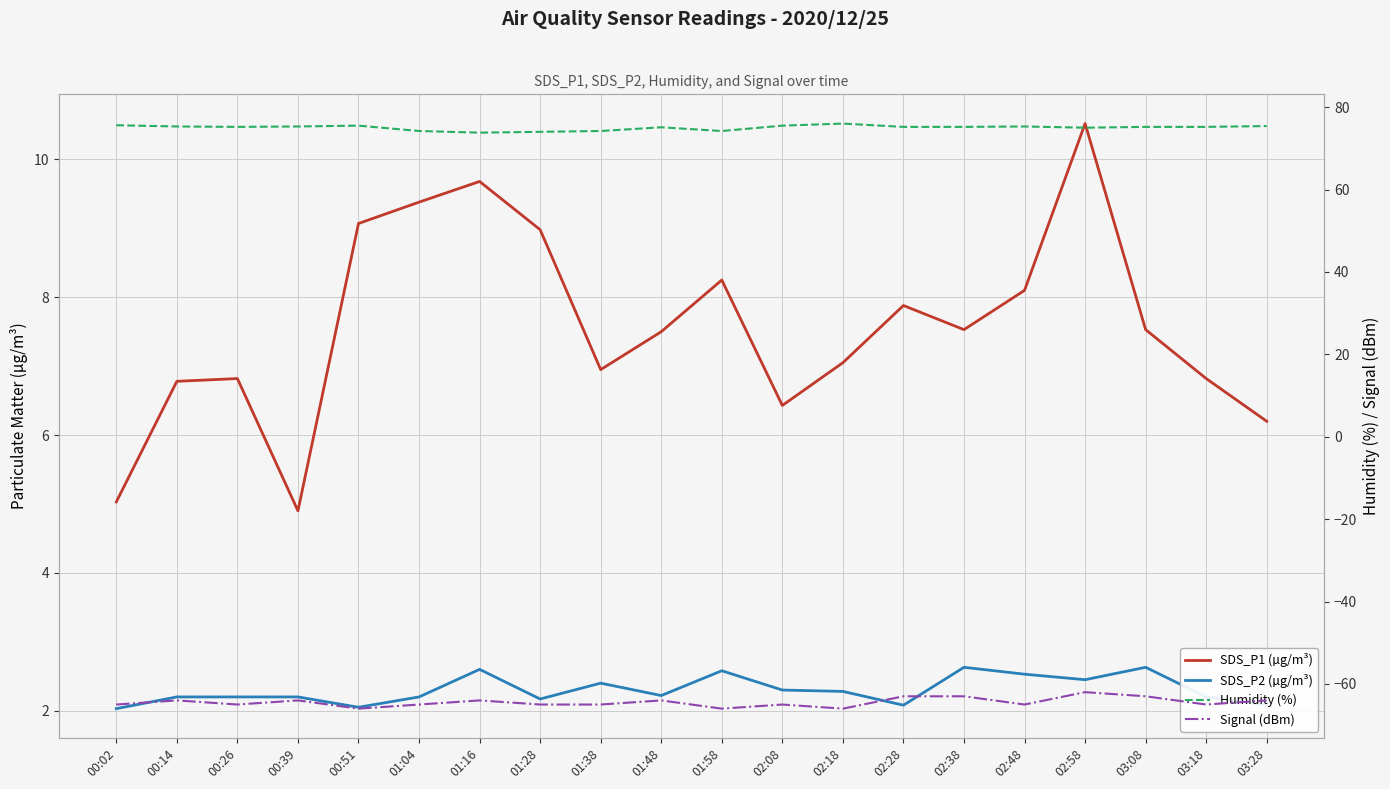

Is this an area chart (filled region under the line)?

No